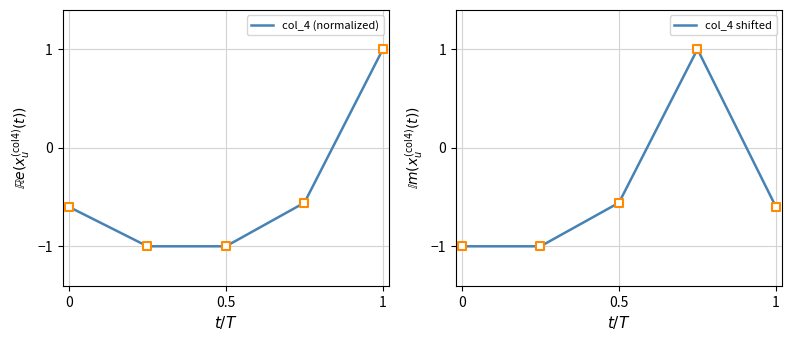

Which series reaches the maximum Y coordinate?

col_4 (normalized)